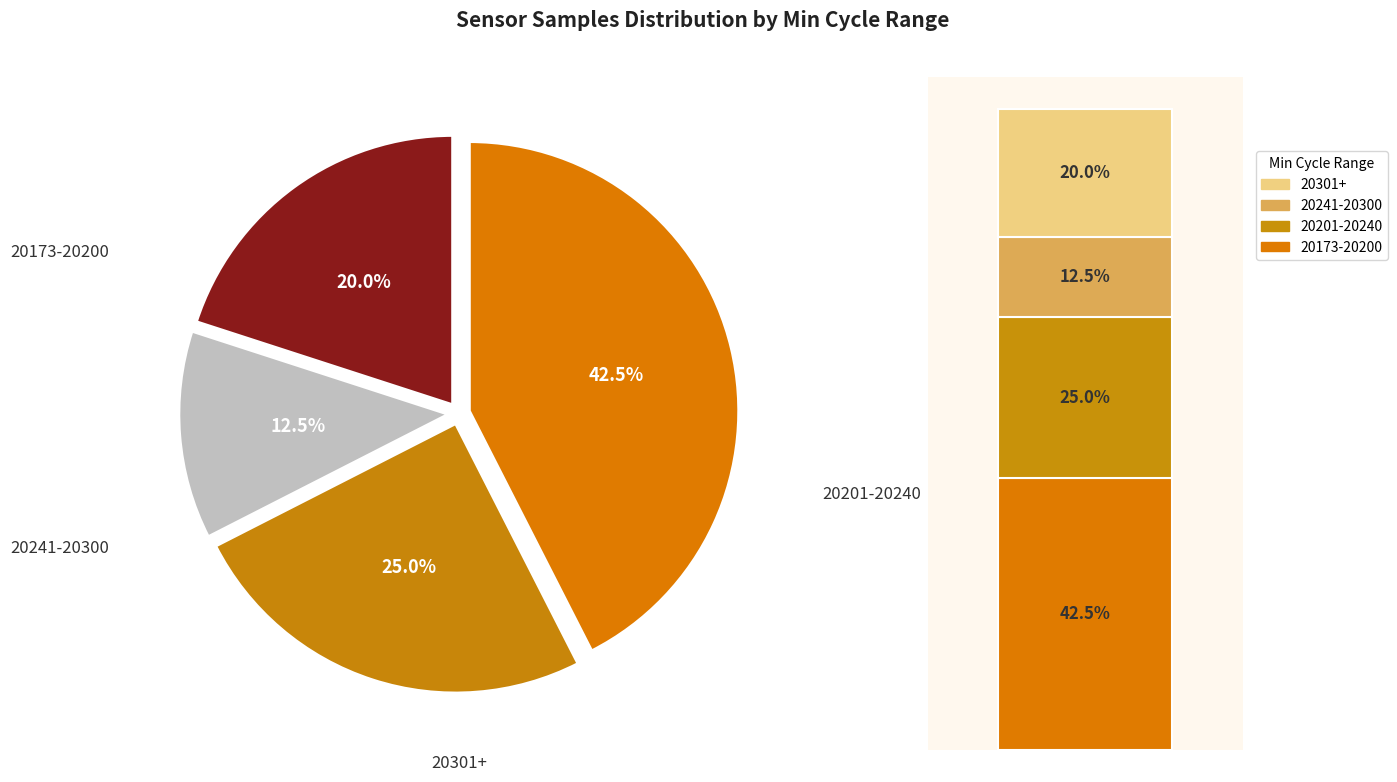

Does 15 account for over 50% of the chart?

No